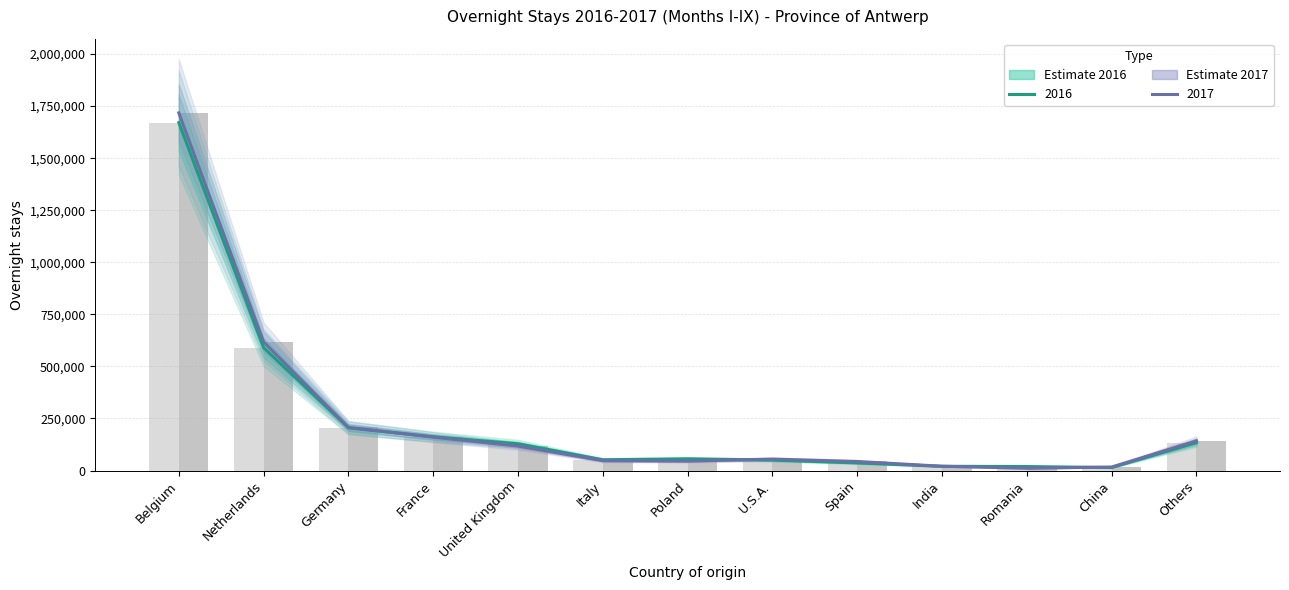

What is the label of the 13th bar from the right?

Belgium